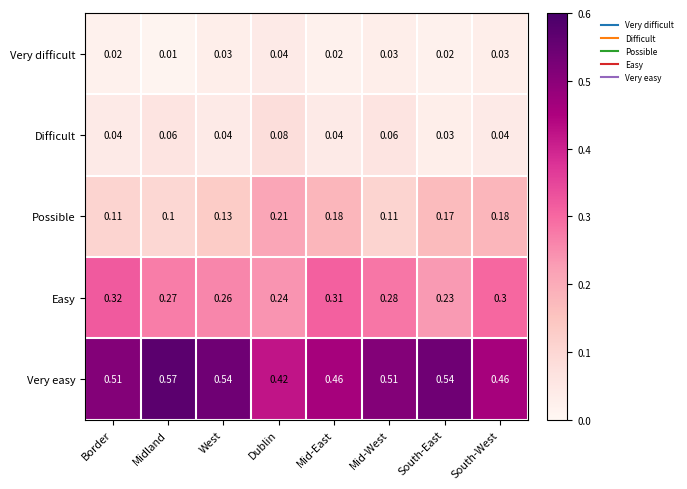

Rank the series by their maximum value, from lowest to highest.

Very difficult, Difficult, Possible, Easy, Very easy